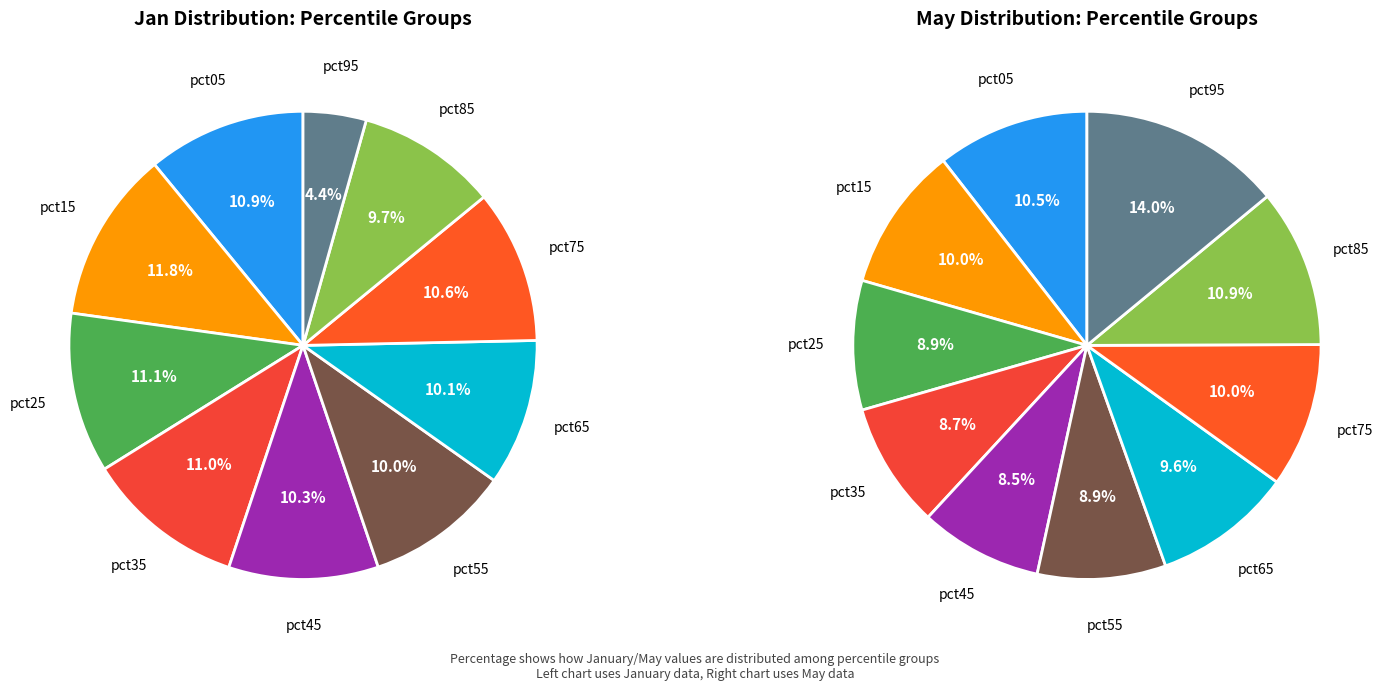

Count the number of slices in the pie.

10